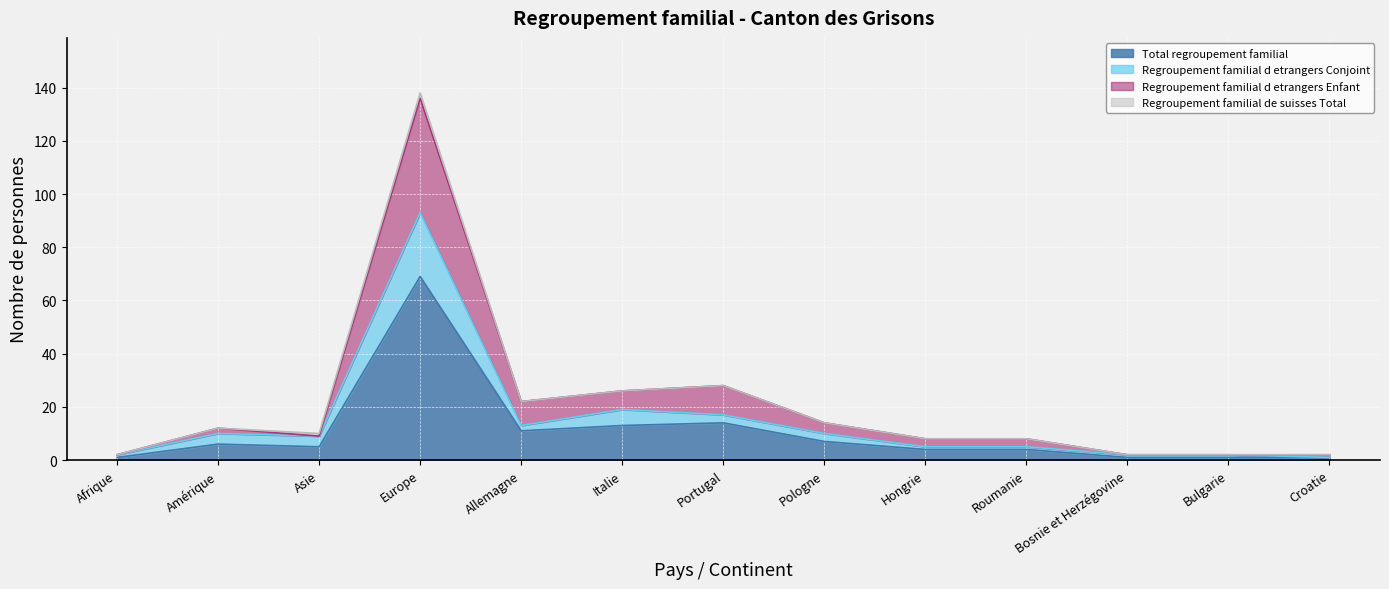

True or false: Regroupement familial d etrangers Conjoint has more than 1 interior local peaks.

True